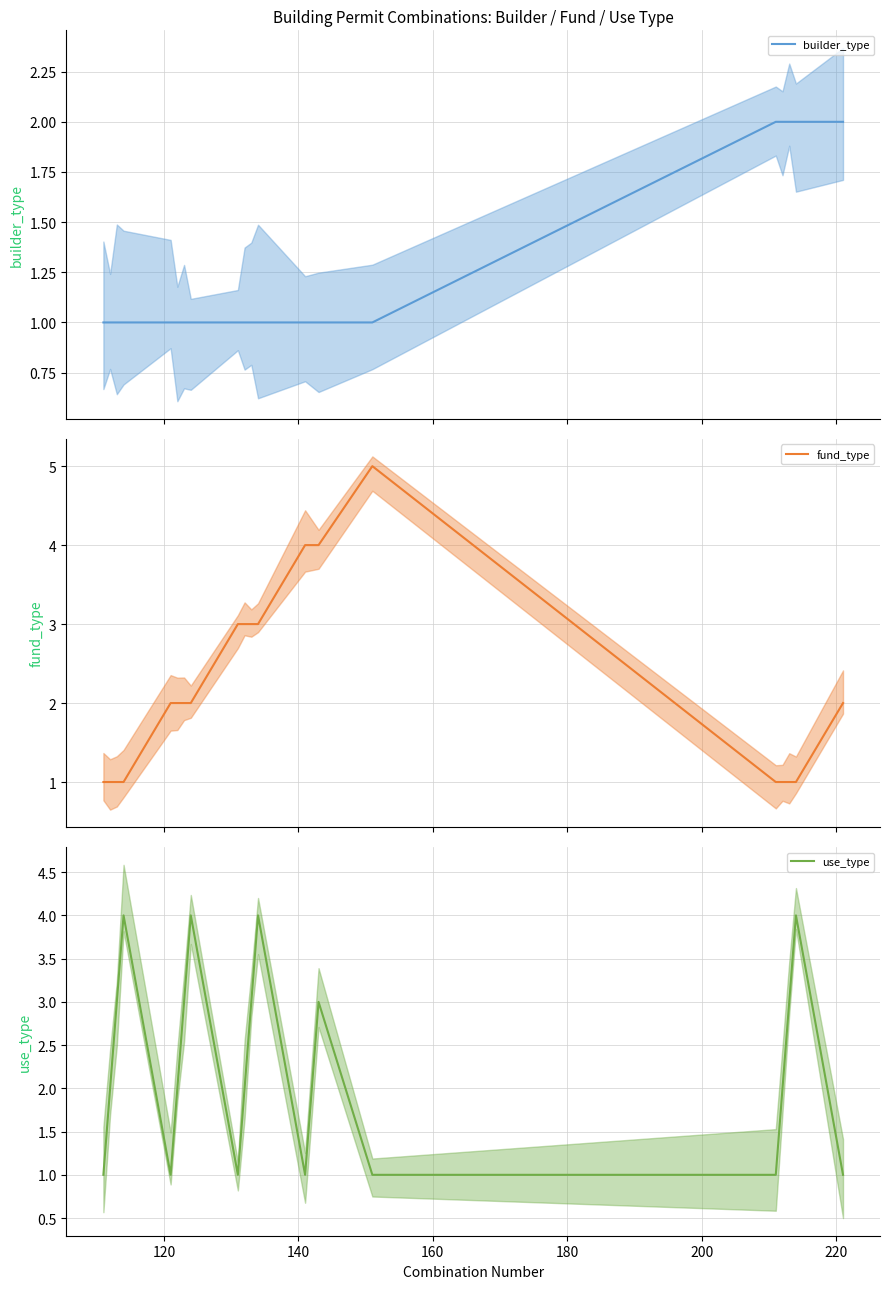

The value of fund_type at 11 is 2. True or false?

False